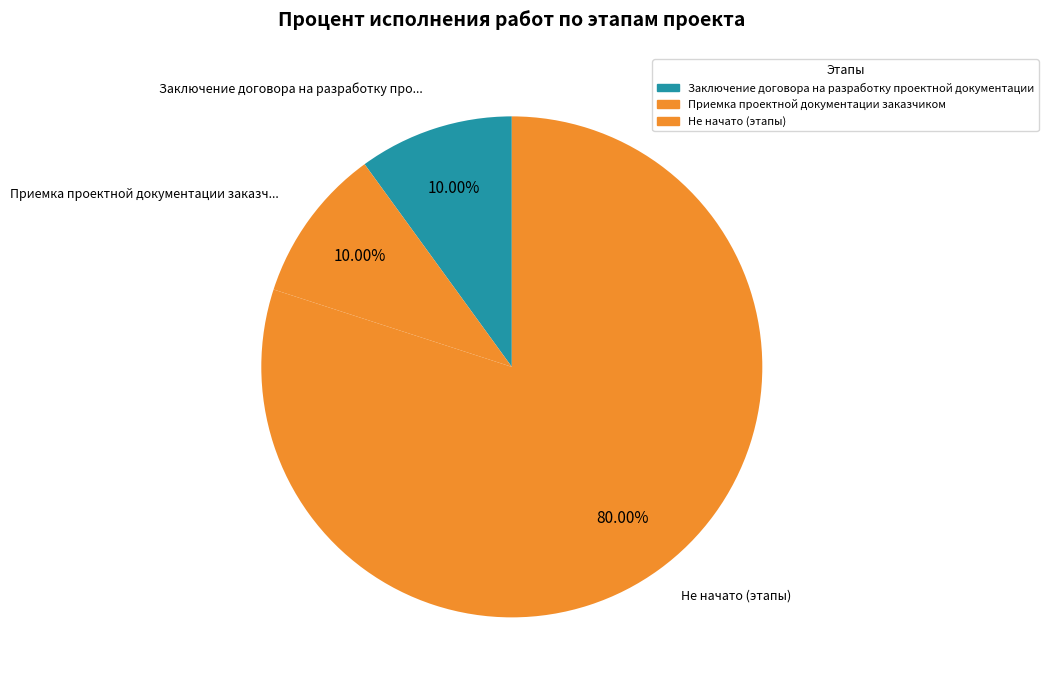

How many segments does this pie chart have?

3